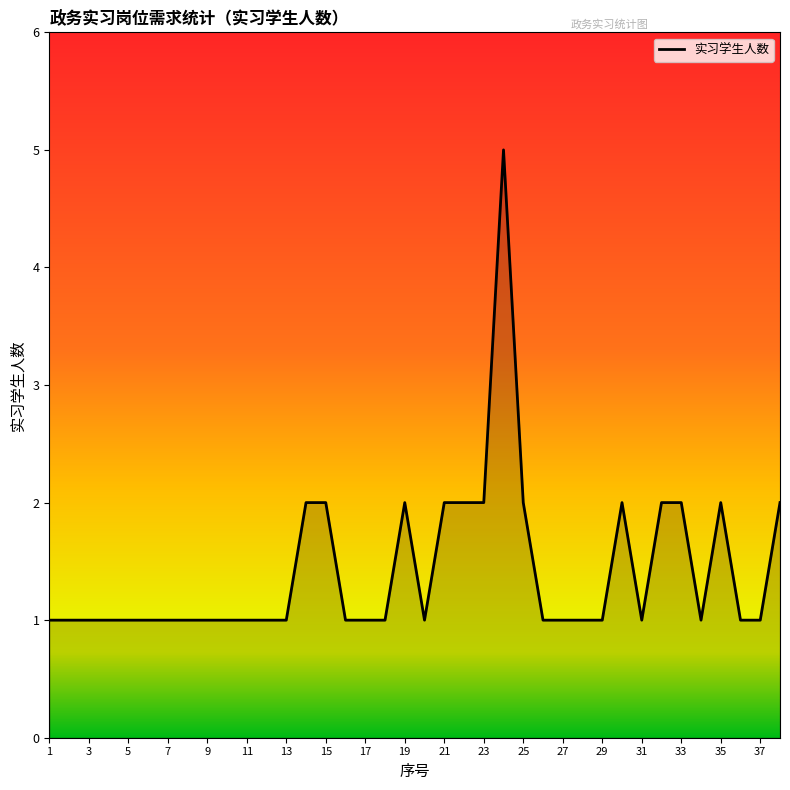

How many values are between 1 and 2?

37